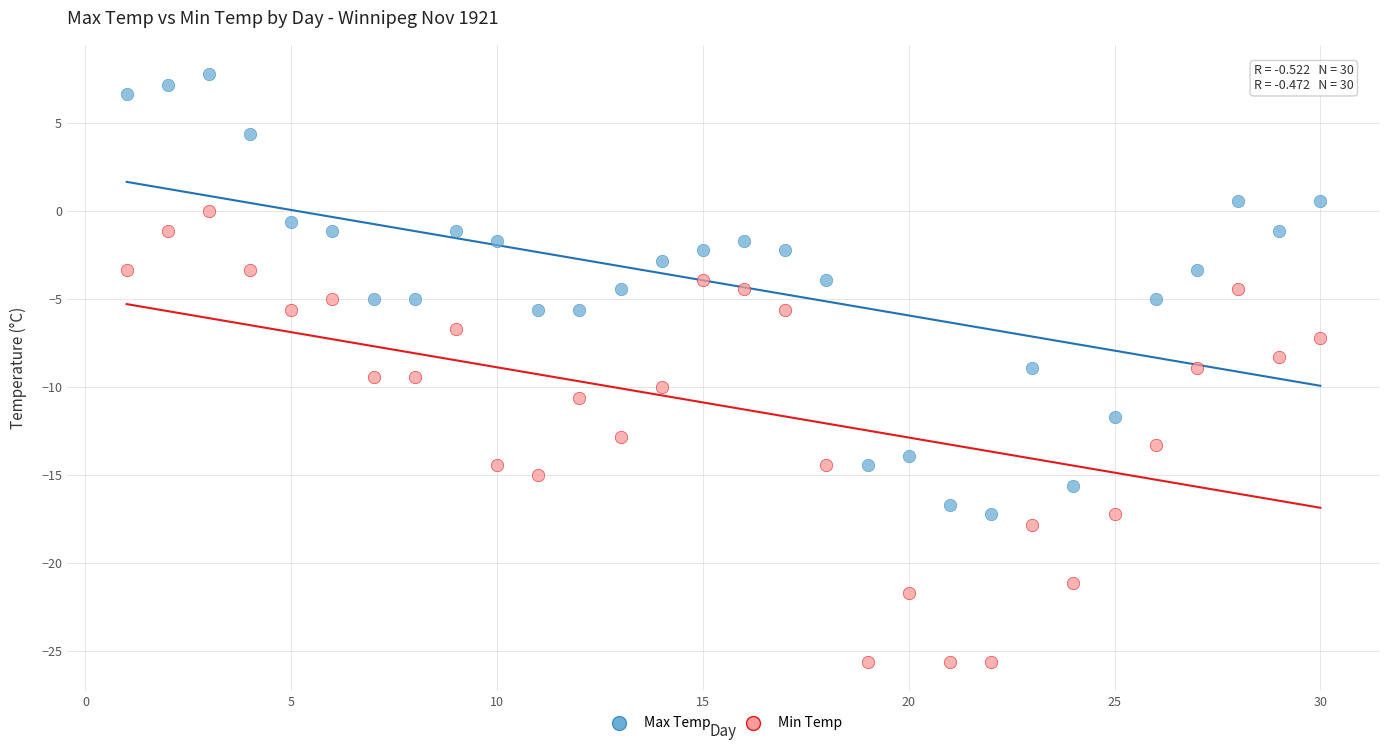

Which series reaches the minimum Y coordinate?

Min Temp